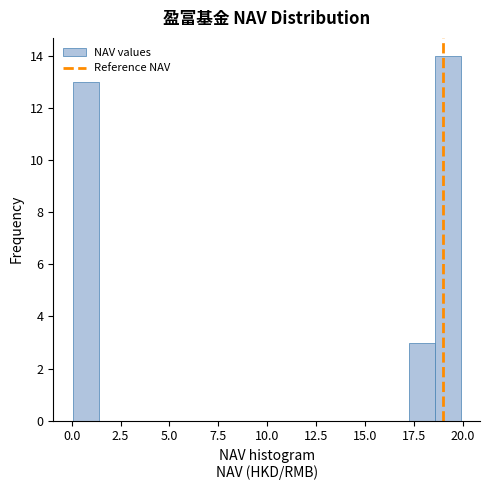

Around what value on the x-axis is the tallest bar? Give the approximate position of its centre, as read against the axis.

19.0